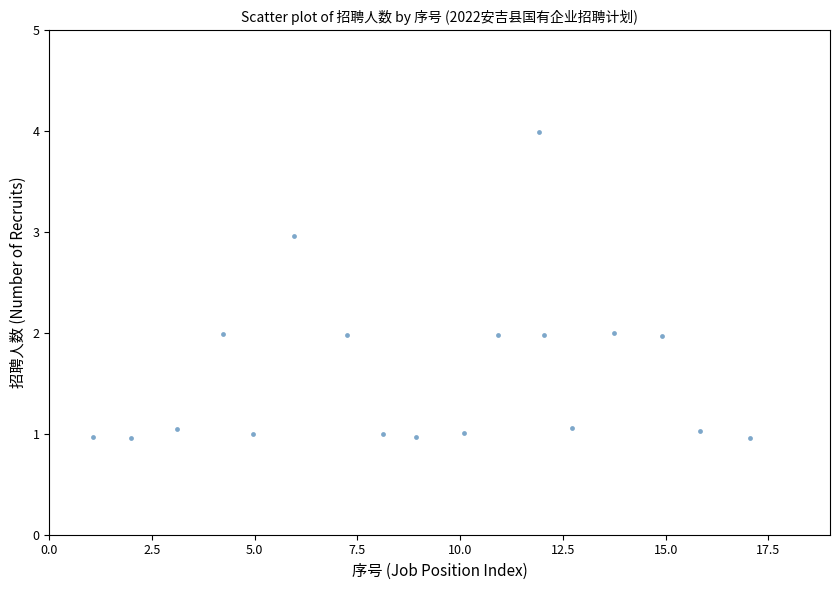

What is the range of X values (max minus min)?

16.0